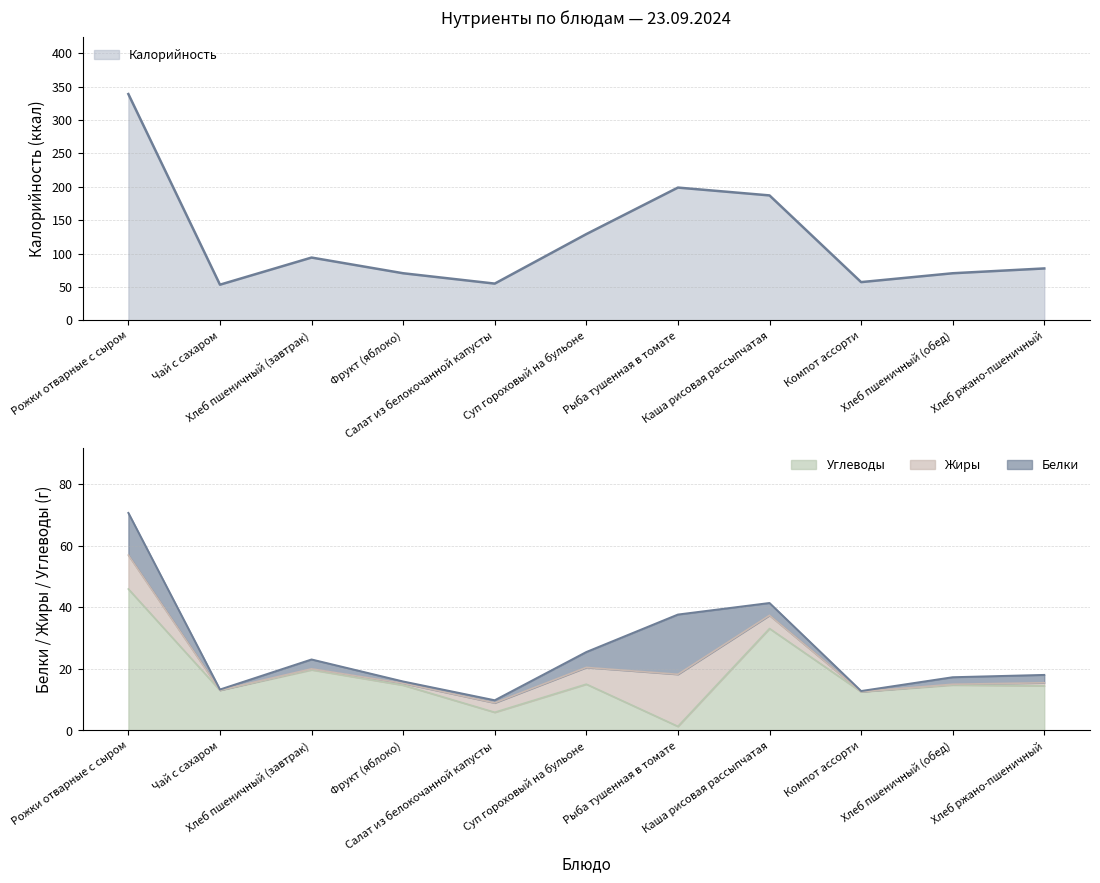

At how many categories does at least one series exceed 206?

1